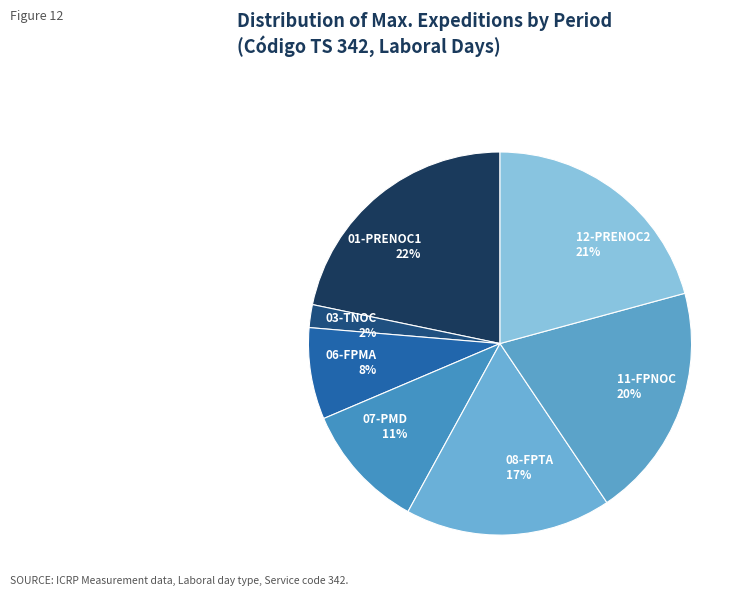

What is the ratio of the value at 12-PRENOC2 to the value at 01-PRENOC1?

1.0